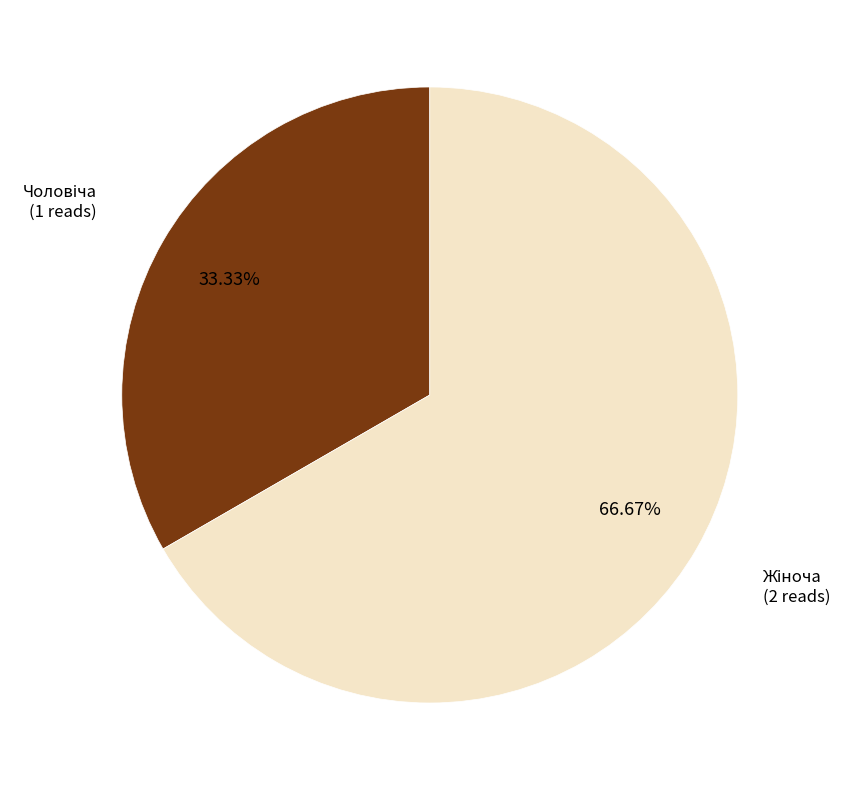

To the nearest percent, what is the difference between the largest and smallest slice percentages?

33%